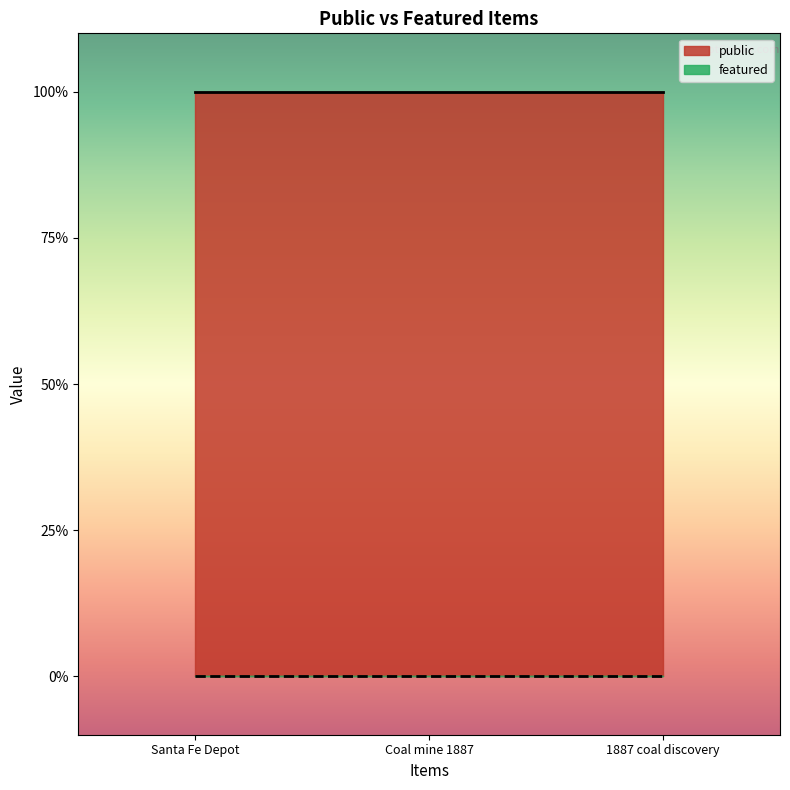

Reading right to left, transcribe all the data shown in this chart.

public: 1	1	1
featured: 0	0	0